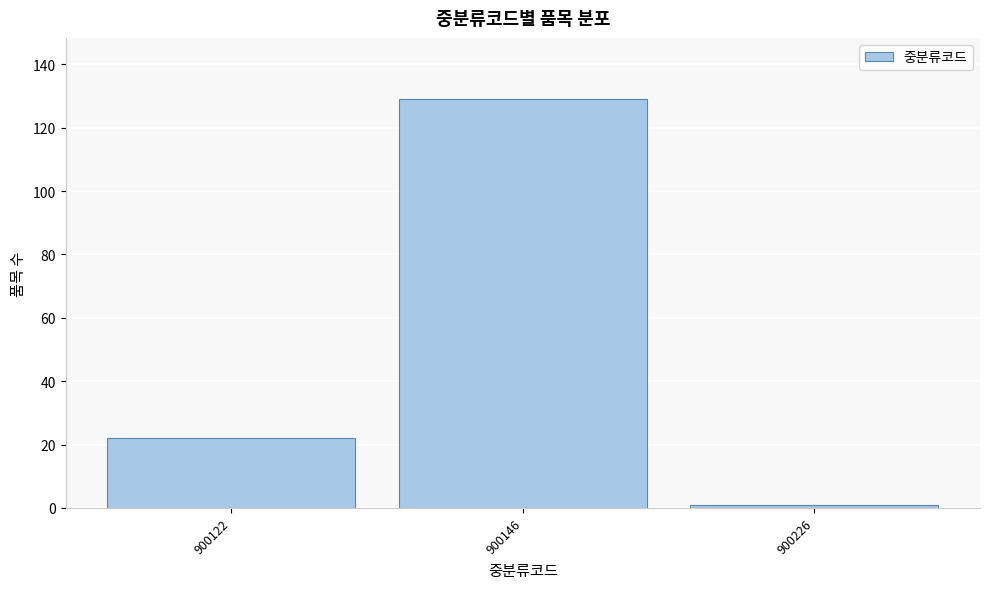

Reading left to right, what are all the values shown in this chart?

900122=22	900146=129	900226=1